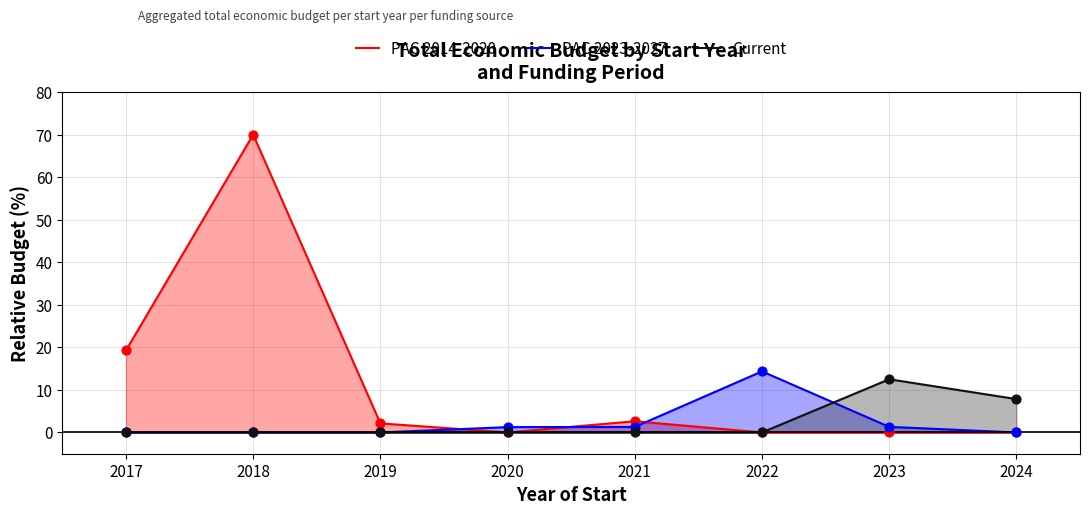

Is the value of PAC 2023-2027 at 2024 greater than the value of PAC 2014-2020 at 2021?

No